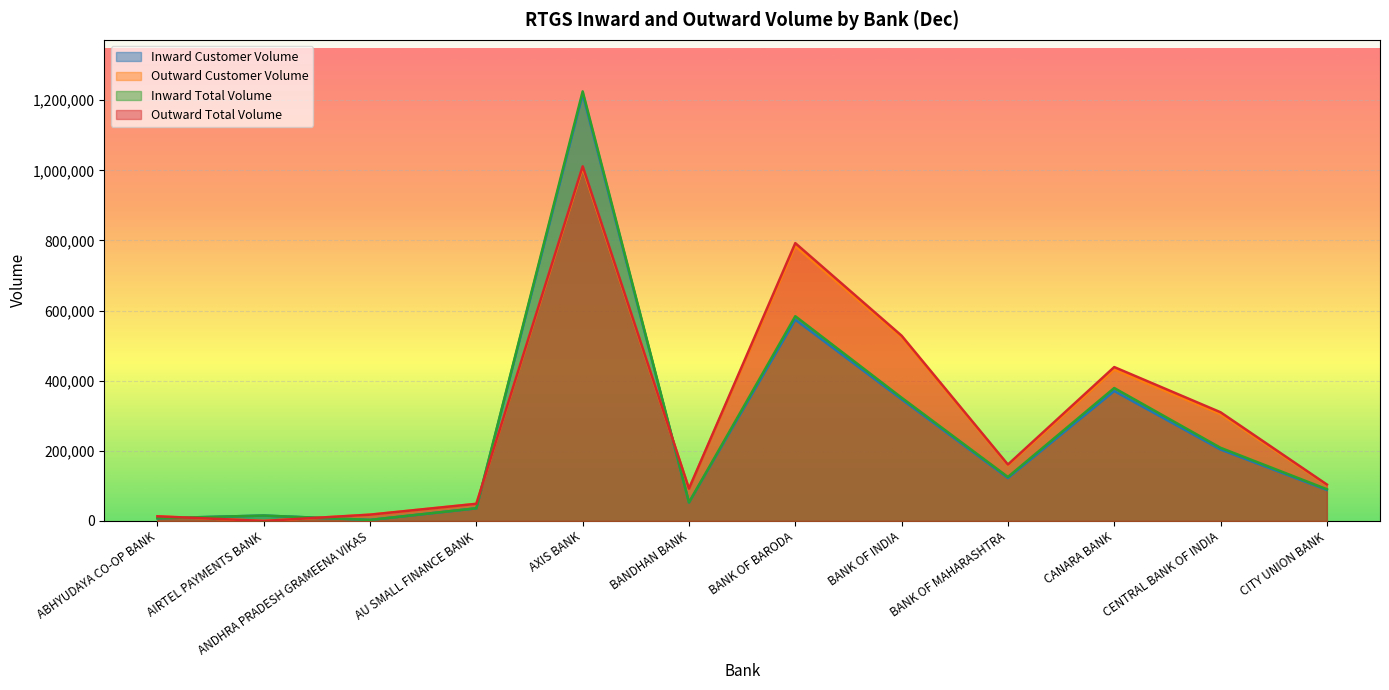

What is the label of the 6th point from the left?

BANDHAN BANK